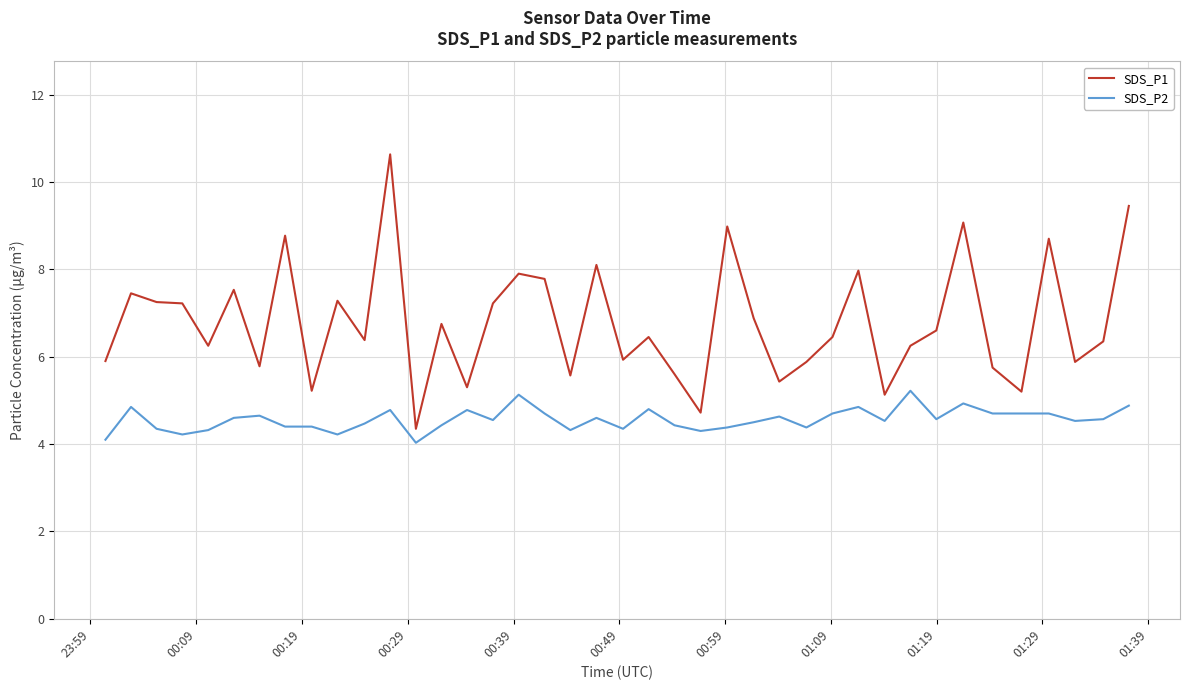

What is the greatest value displayed?

10.6